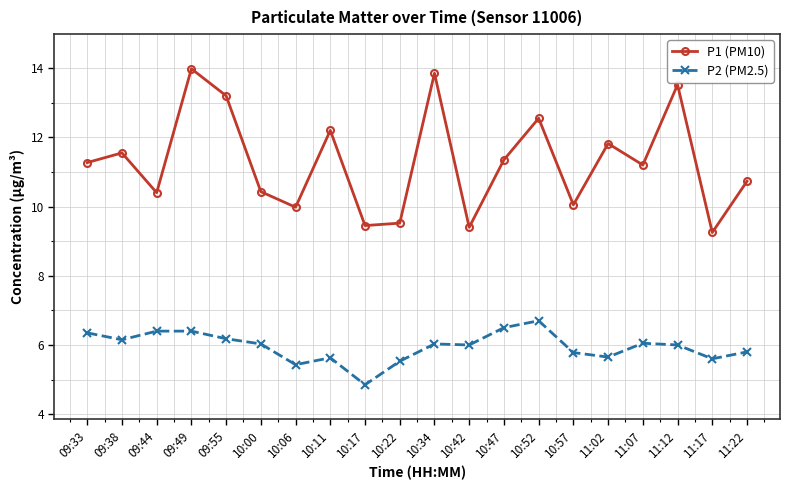

Which label corresponds to the smallest value in the chart?

10:17